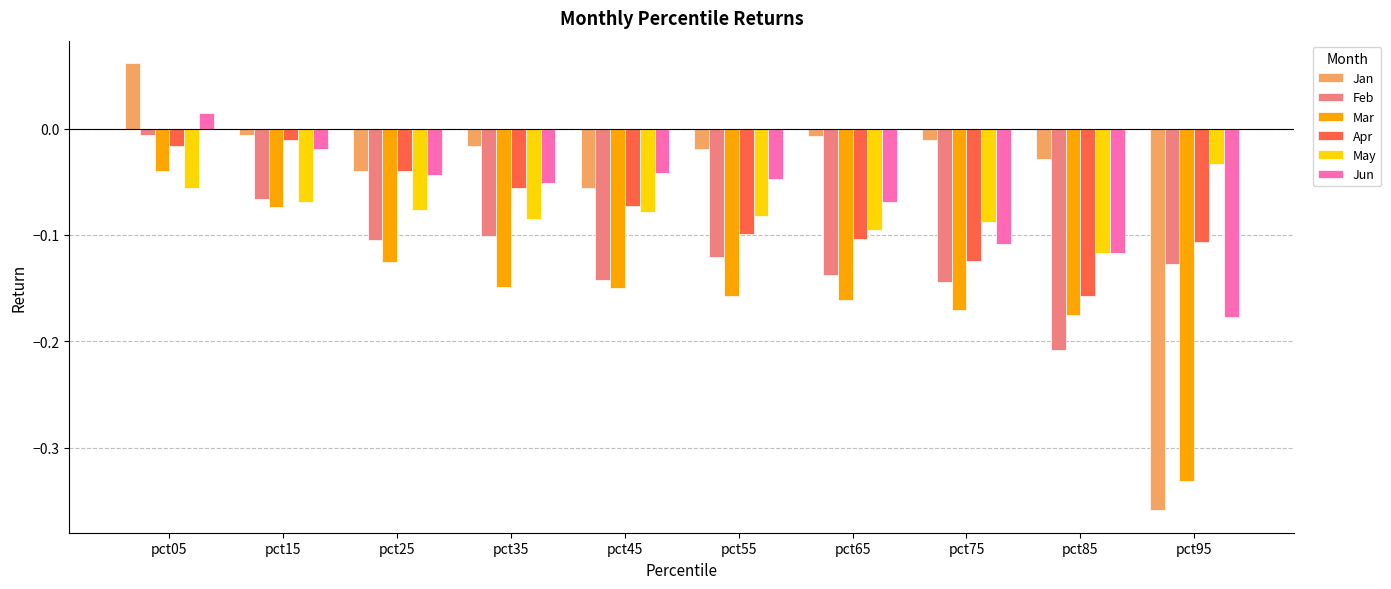

Which label corresponds to the smallest value in the chart?

pct95